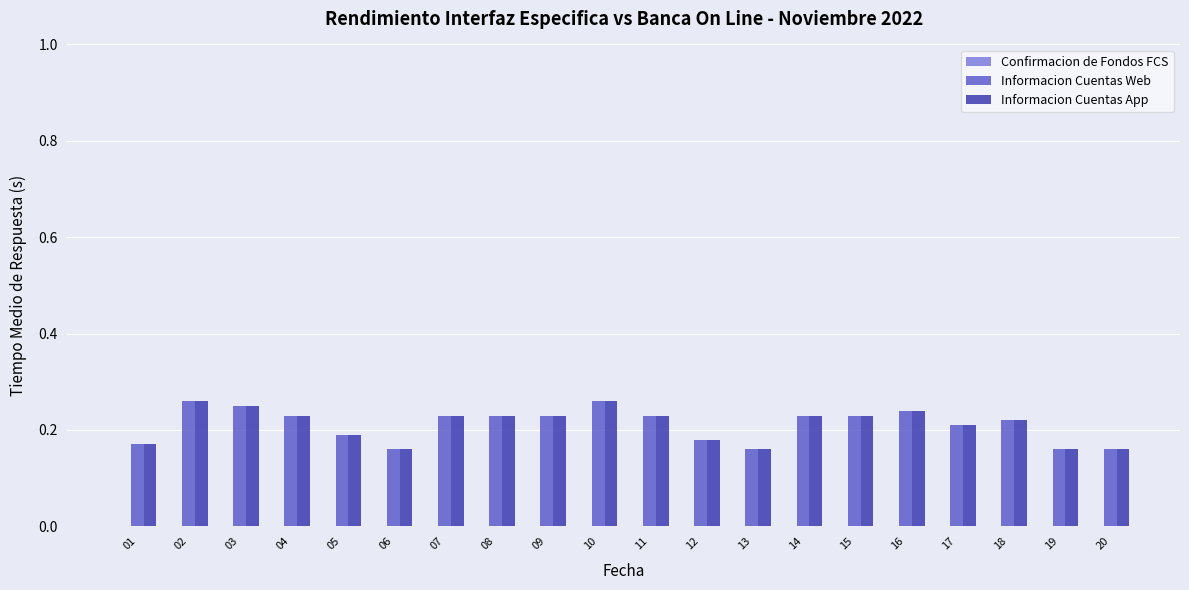

True or false: Informacion Cuentas App has a value of 0.1 at 11.

False